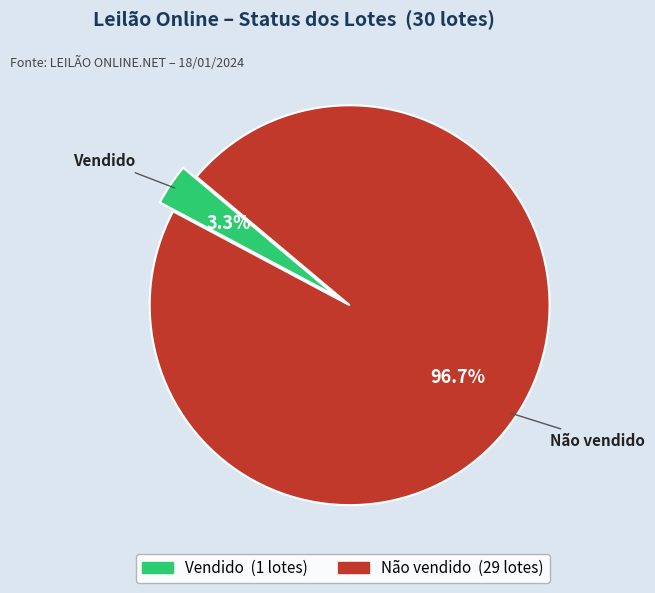

Rank the categories by value from lowest to highest.

Vendido, Não vendido